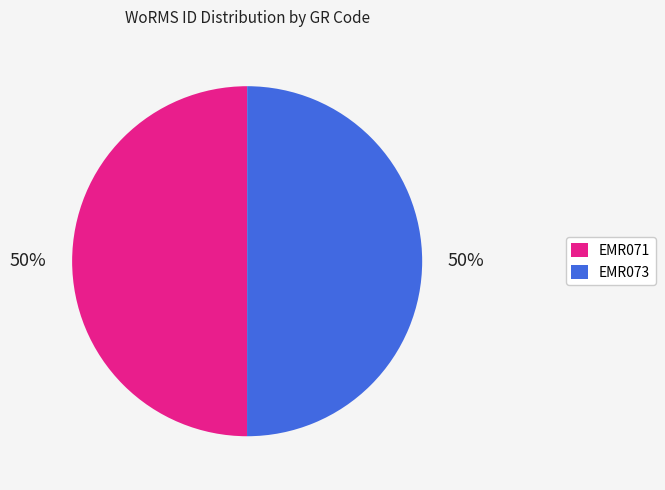

How many slices are in this pie chart?

2